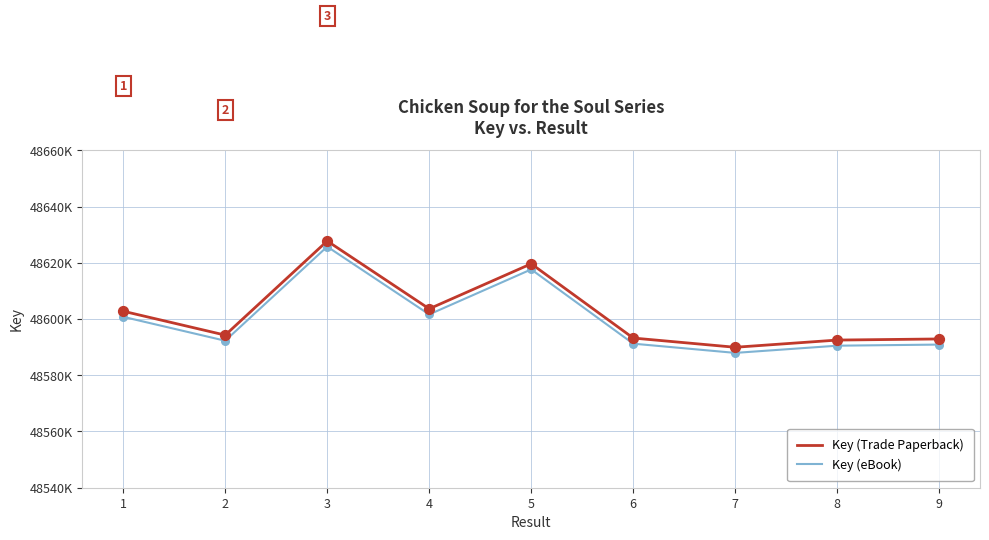

Is the value of Key (Trade Paperback) at 2 greater than the value of Key (eBook) at 3?

No